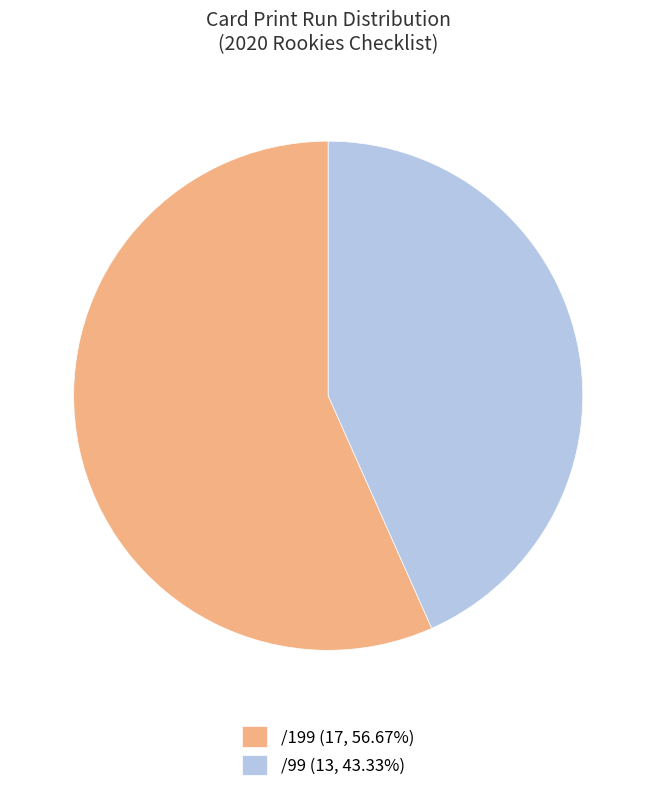

Does any single category account for the majority?

Yes